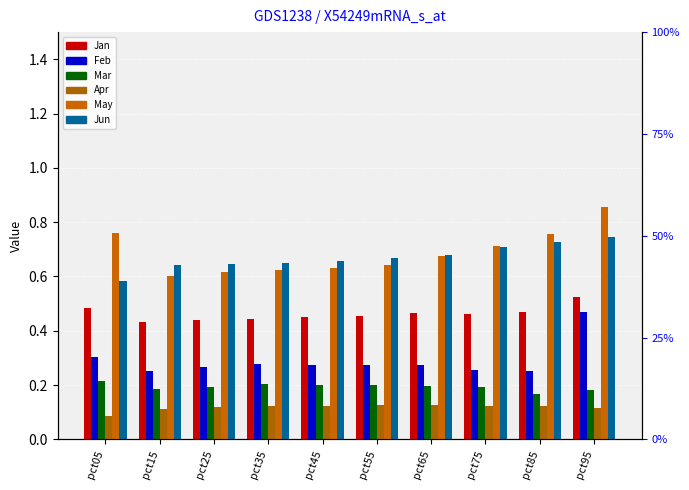

What is the value of the Feb bar at the 3rd from the left?

0.3